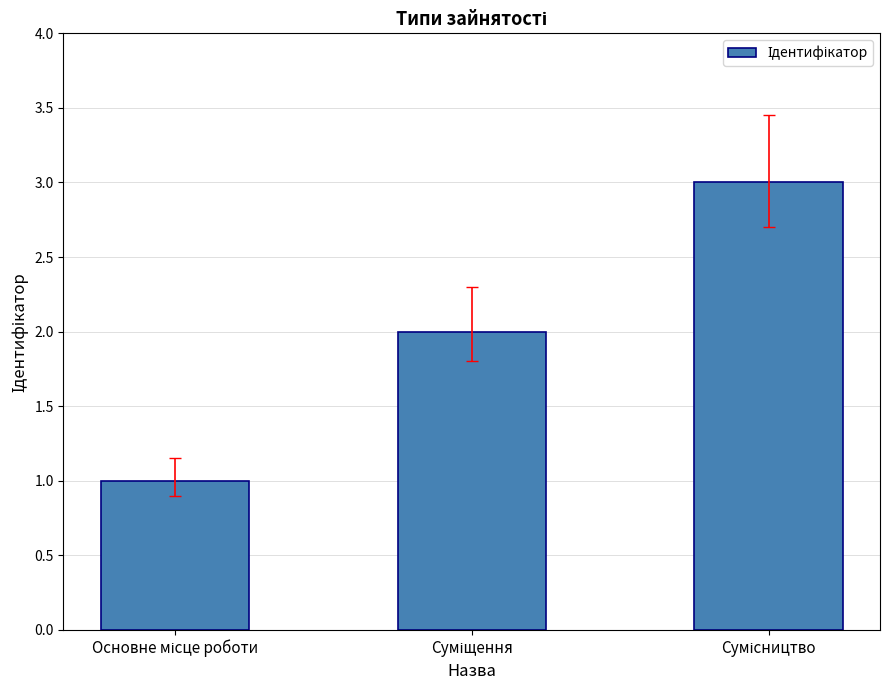

What is the maximum value shown in the chart?

3